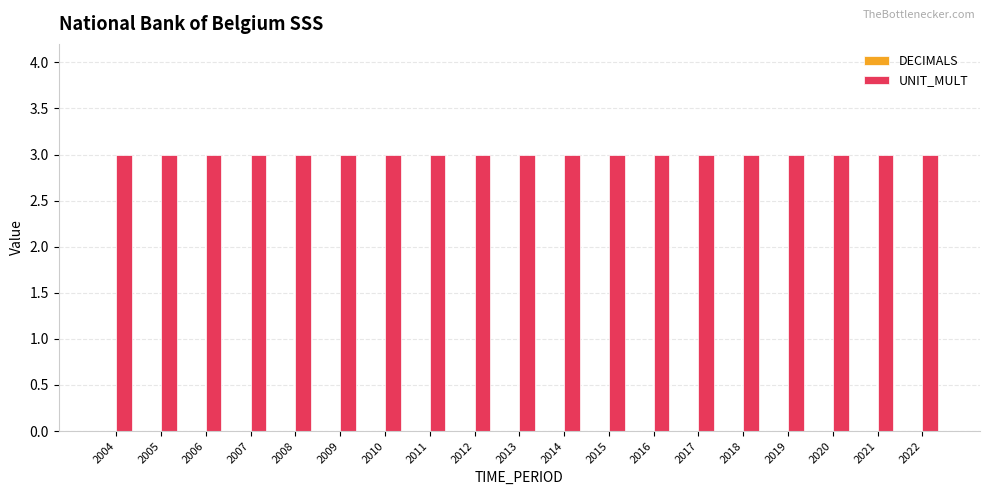

Reading left to right, extract all data points from this chart.

DECIMALS: 2004=0	2005=0	2006=0	2007=0	2008=0	2009=0	2010=0	2011=0	2012=0	2013=0	2014=0	2015=0	2016=0	2017=0	2018=0	2019=0	2020=0	2021=0	2022=0
UNIT_MULT: 2004=3	2005=3	2006=3	2007=3	2008=3	2009=3	2010=3	2011=3	2012=3	2013=3	2014=3	2015=3	2016=3	2017=3	2018=3	2019=3	2020=3	2021=3	2022=3